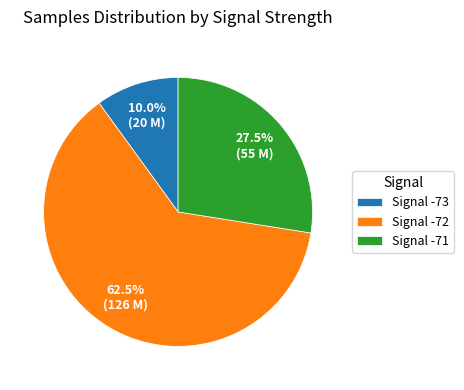

What is the largest slice in the pie chart?

Signal -72